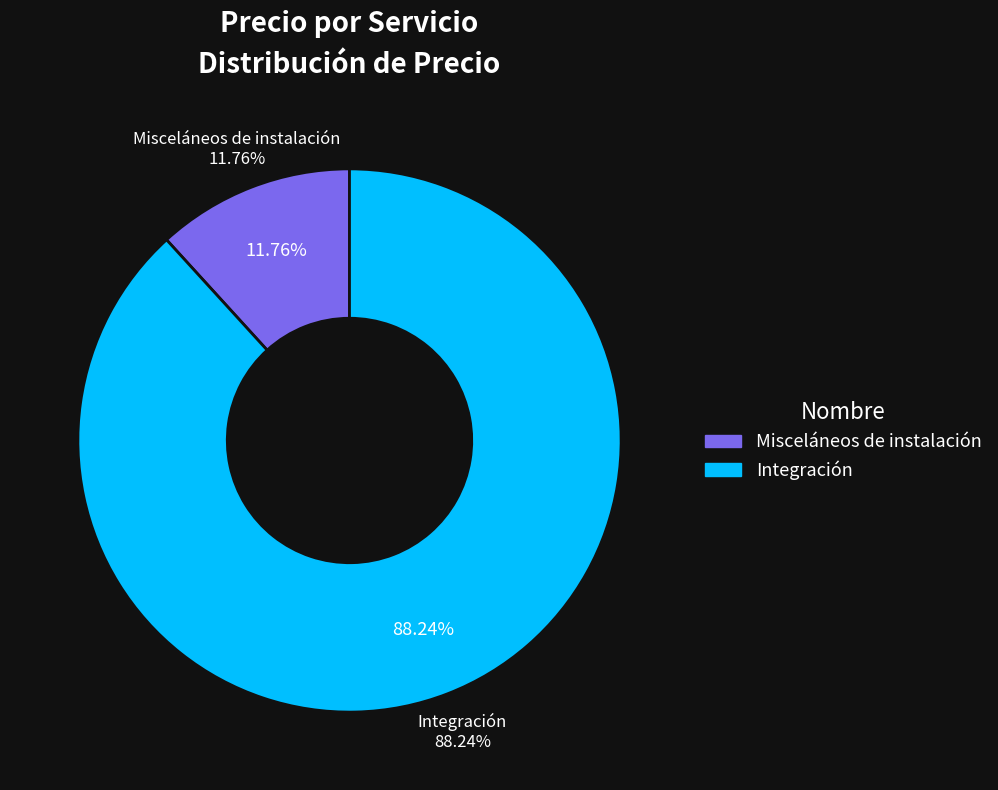

Which slice is the smallest?

Misceláneos de instalación